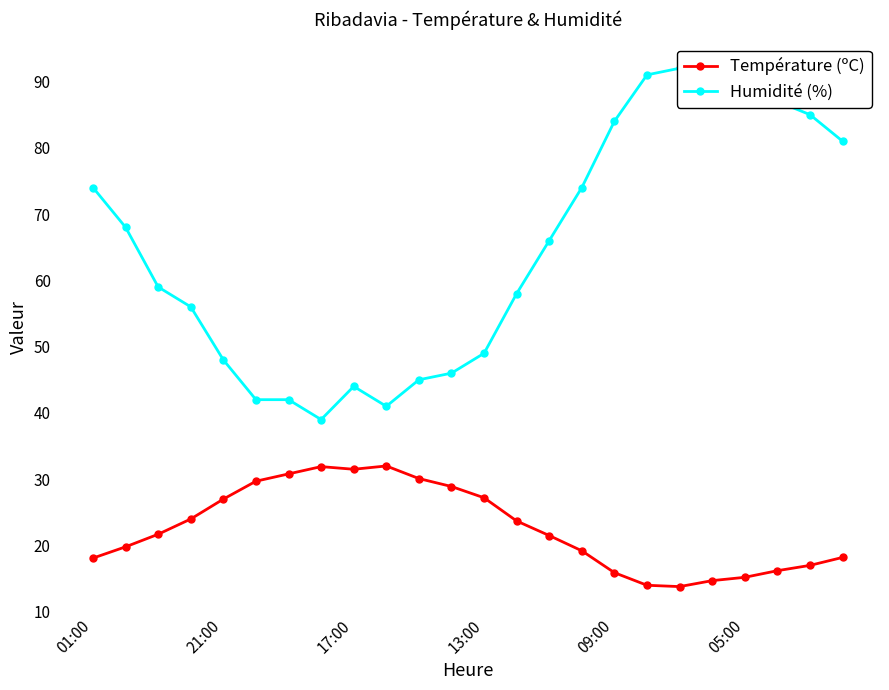

Which series has the largest total across all categories?

Humidité (%)